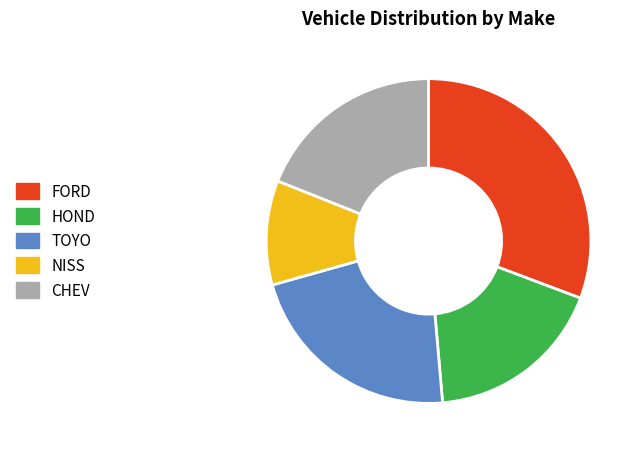

Does any single category account for the majority?

No